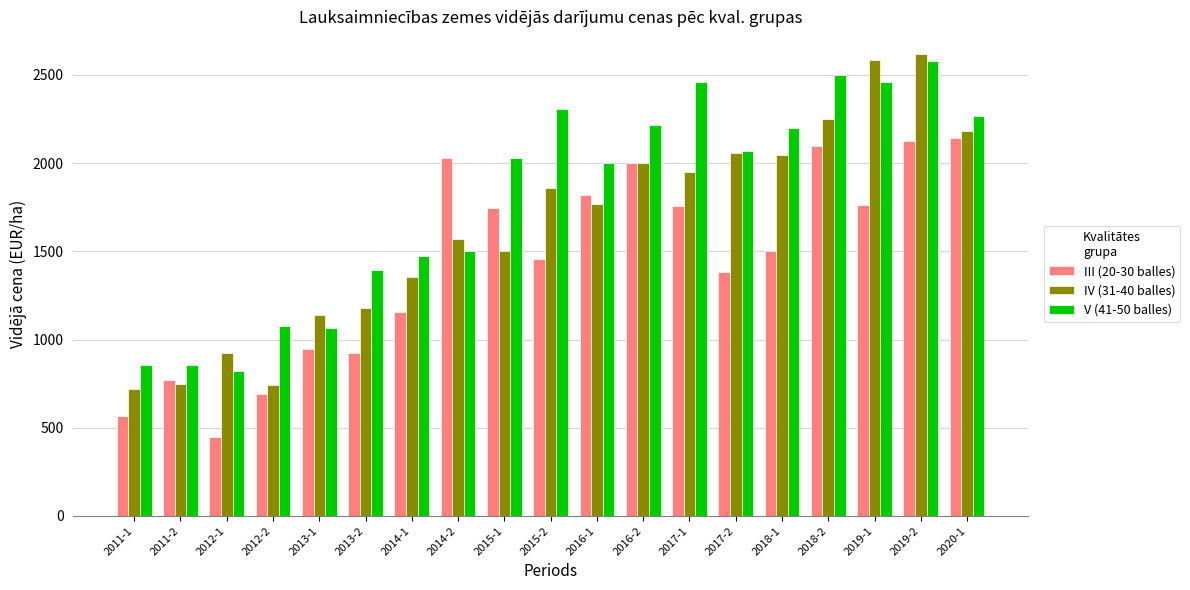

What is the minimum value for IV (31-40 balles)?

717.7